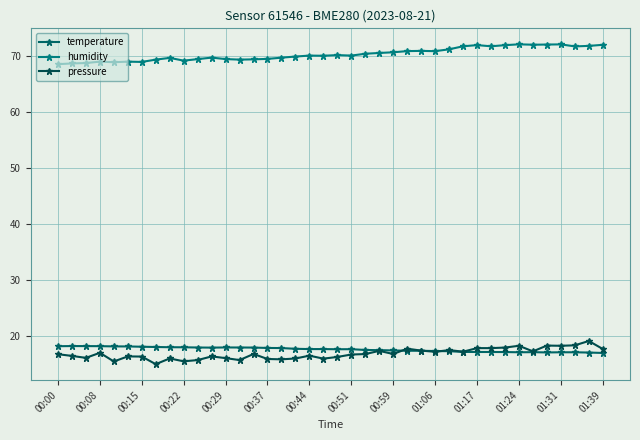

Reading left to right, extract all data points from this chart.

temperature: 18.2	18.2	18.2	18.2	18.2	18.1	18.1	18.1	18.0	18.0	18.0	17.9	18.0	18.0	17.9	17.9	17.9	17.7	17.7	17.7	17.6	17.7	17.5	17.5	17.4	17.4	17.4	17.3	17.3	17.2	17.2	17.2	17.1	17.1	17.1	17.1	17.1	17.1	17.1	17.0
humidity: 68.5	68.6	68.7	69.0	68.8	69.0	68.9	69.3	69.6	69.1	69.4	69.7	69.4	69.3	69.4	69.4	69.7	69.9	70.0	70.0	70.1	70.0	70.4	70.5	70.6	70.8	70.9	70.8	71.2	71.7	71.9	71.7	71.9	72.0	72.0	72.0	72.0	71.7	71.8	72.0
pressure: 16.8	16.5	16.1	17.0	15.5	16.4	16.3	15.0	16.0	15.5	15.7	16.4	16.1	15.7	16.8	15.9	15.9	16.0	16.5	16.0	16.3	16.7	16.8	17.4	16.8	17.8	17.4	17.2	17.5	17.2	17.9	17.9	18.0	18.3	17.3	18.3	18.3	18.4	19.1	17.7